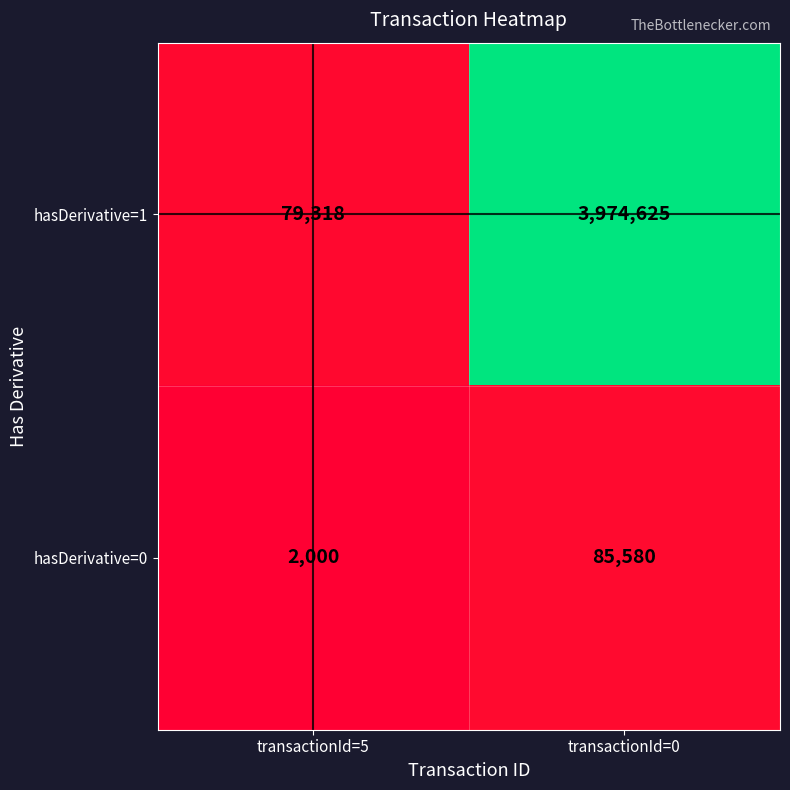

Is the value of hasDerivative=0 at transactionId=5 greater than the value of hasDerivative=1 at transactionId=0?

No